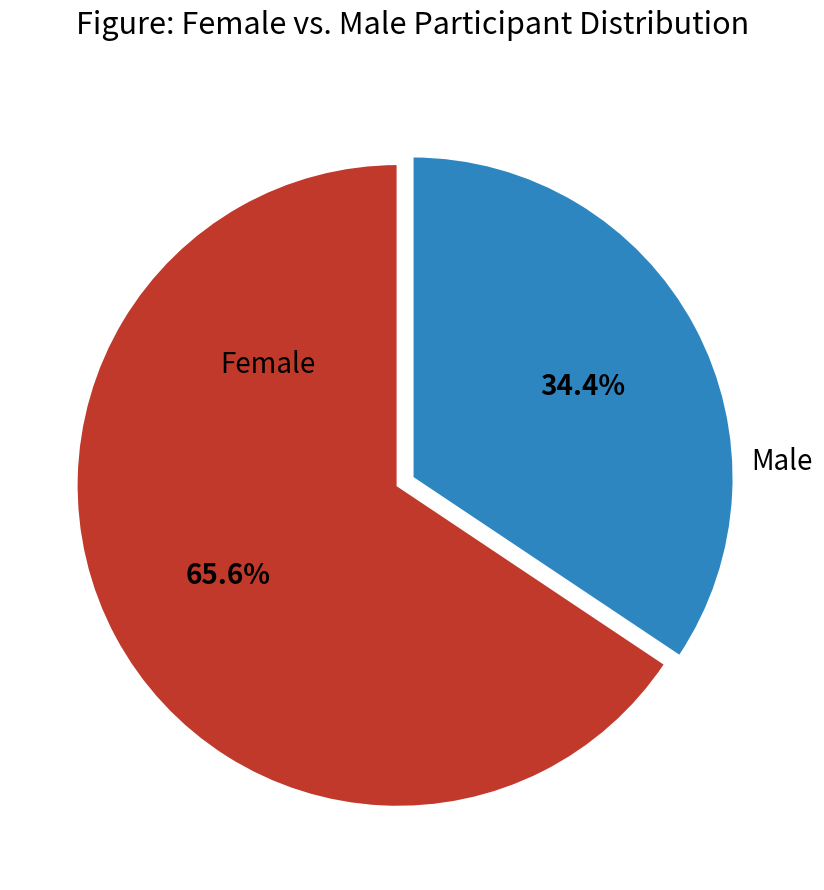

Count the number of slices in the pie.

2